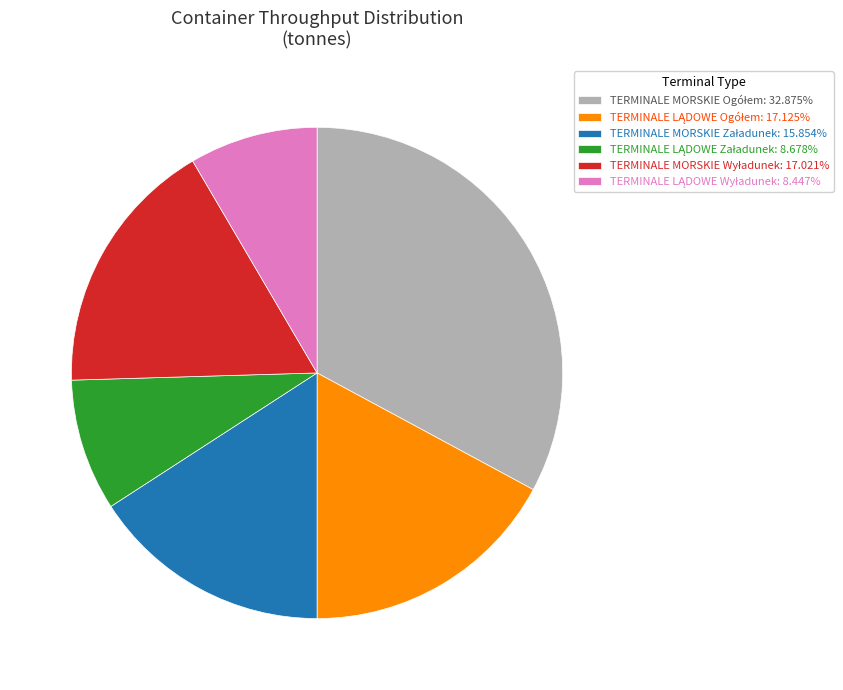

Is there a majority slice in this chart?

No